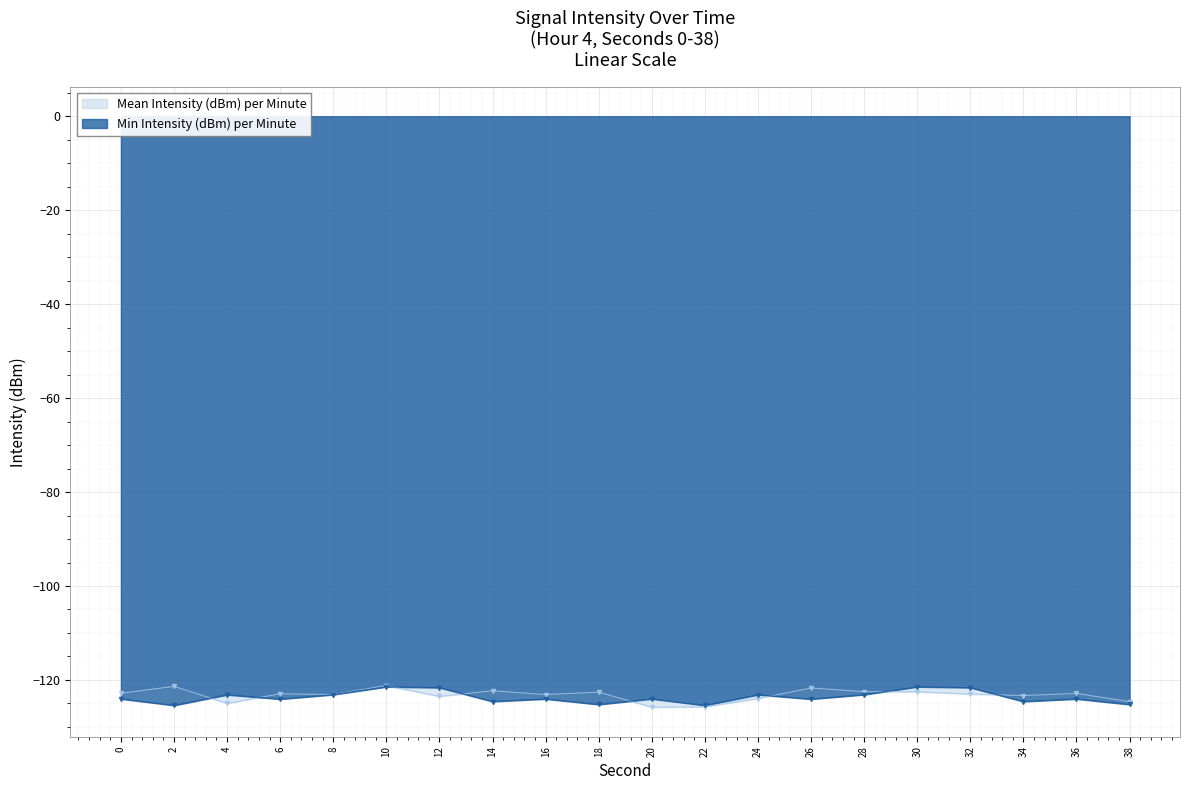

How many data points in Min Intensity (dBm) per Minute are less than -124?

12